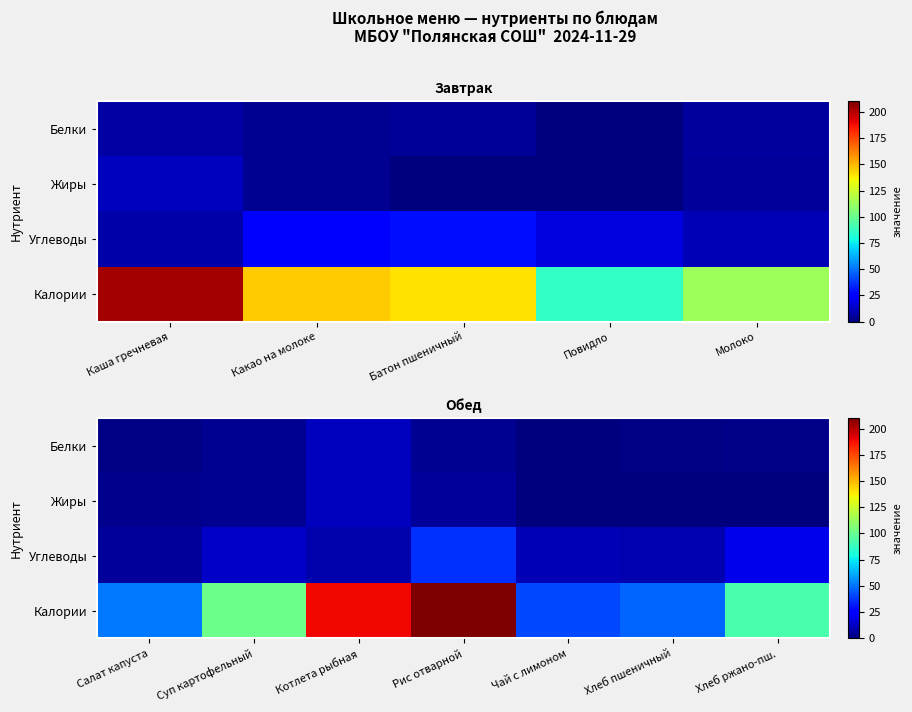

What is the sum of all Жиры values?

24.8